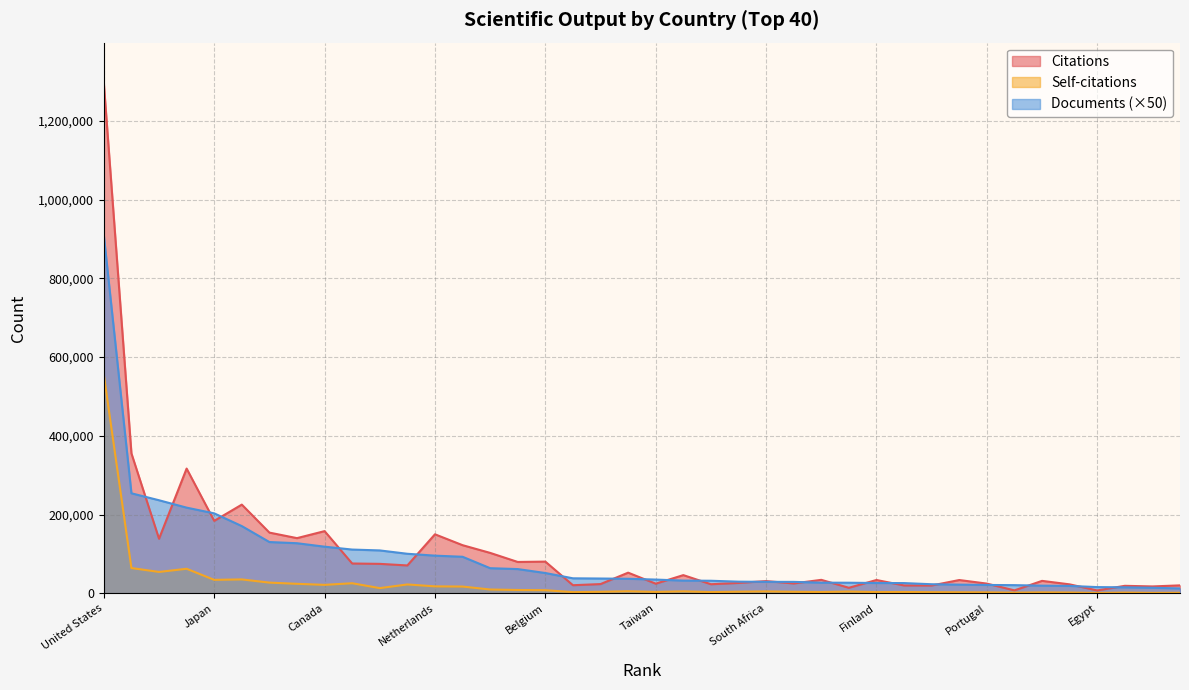

Which category has the highest value in the Documents (×50) series?

United States